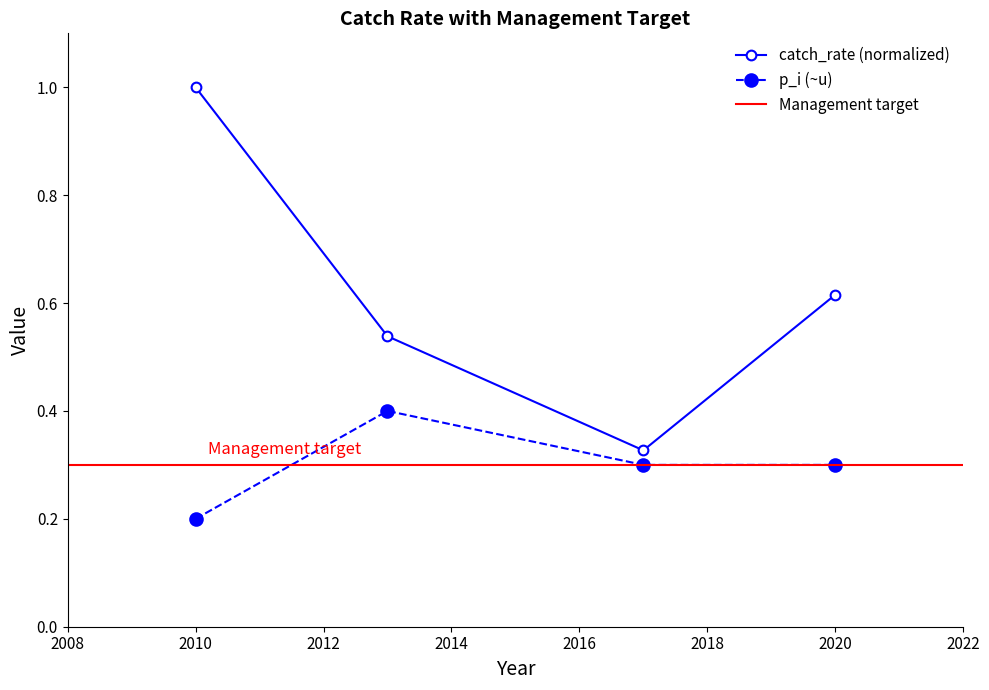

What is the greatest value displayed?

1.0